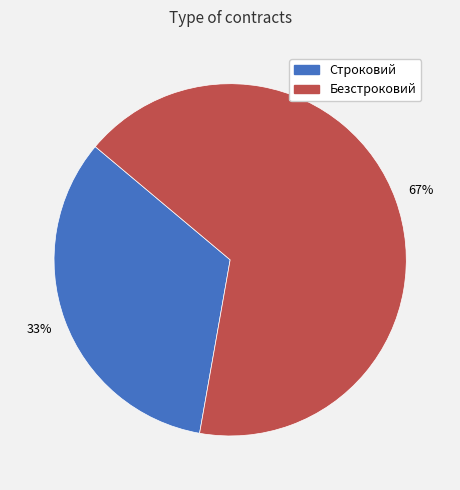

Do Безстроковий and Строковий together represent more than half of the pie?

Yes